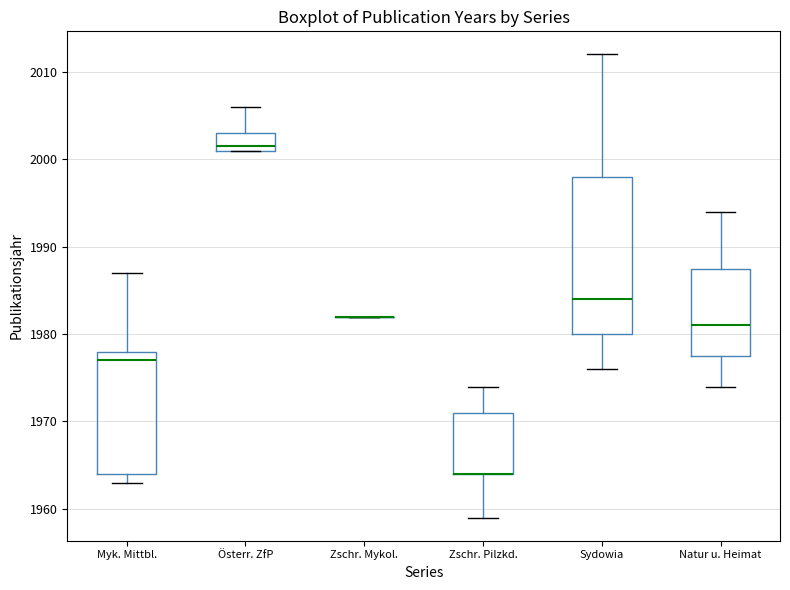

Reading left to right, transcribe this box plot: for each box, give where its median line is, the range the box spans, and where its two whiskers end, as read against the y-axis. The values are not printed on the chart, so give them approximately, as read against the axis.

Myk. Mittbl.: median 1977, box 1964 to 1978, whiskers 1963 to 1987
Österr. ZfP: median 2002, box 2001 to 2003, whiskers 2001 to 2006
Zschr. Mykol.: box collapsed to a line at 1982, whiskers 1982 to 1982
Zschr. Pilzkd.: median 1964 (drawn on the box's lower edge), box 1964 to 1971, whiskers 1959 to 1974
Sydowia: median 1984, box 1980 to 1998, whiskers 1976 to 2012
Natur u. Heimat: median 1981, box 1978 to 1988, whiskers 1974 to 1994